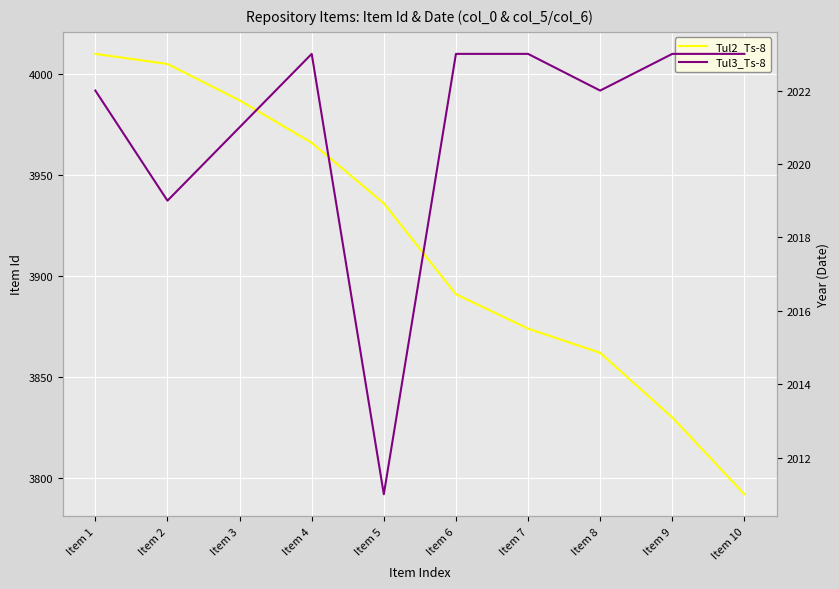

What are all the series names shown in the legend?

Tul2_Ts-8, Tul3_Ts-8